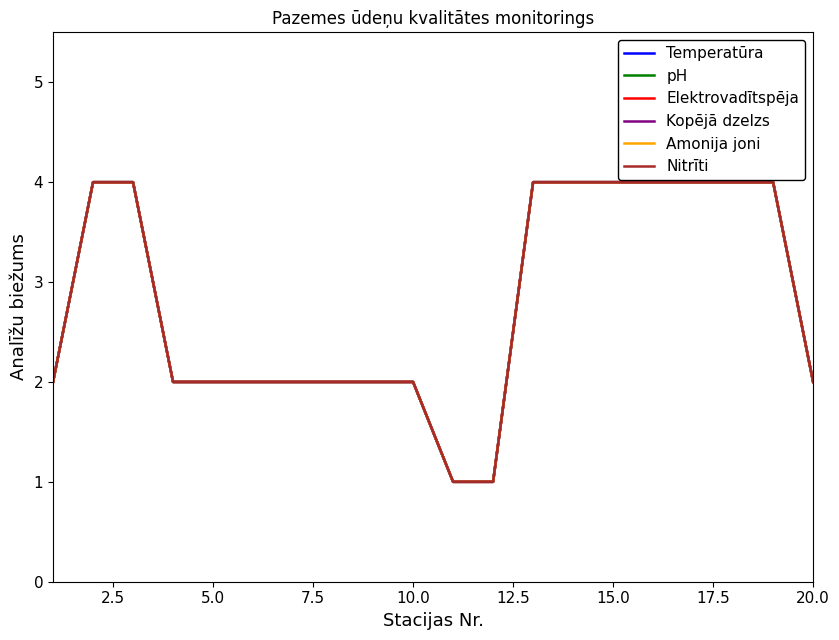

What is the greatest value displayed?

4